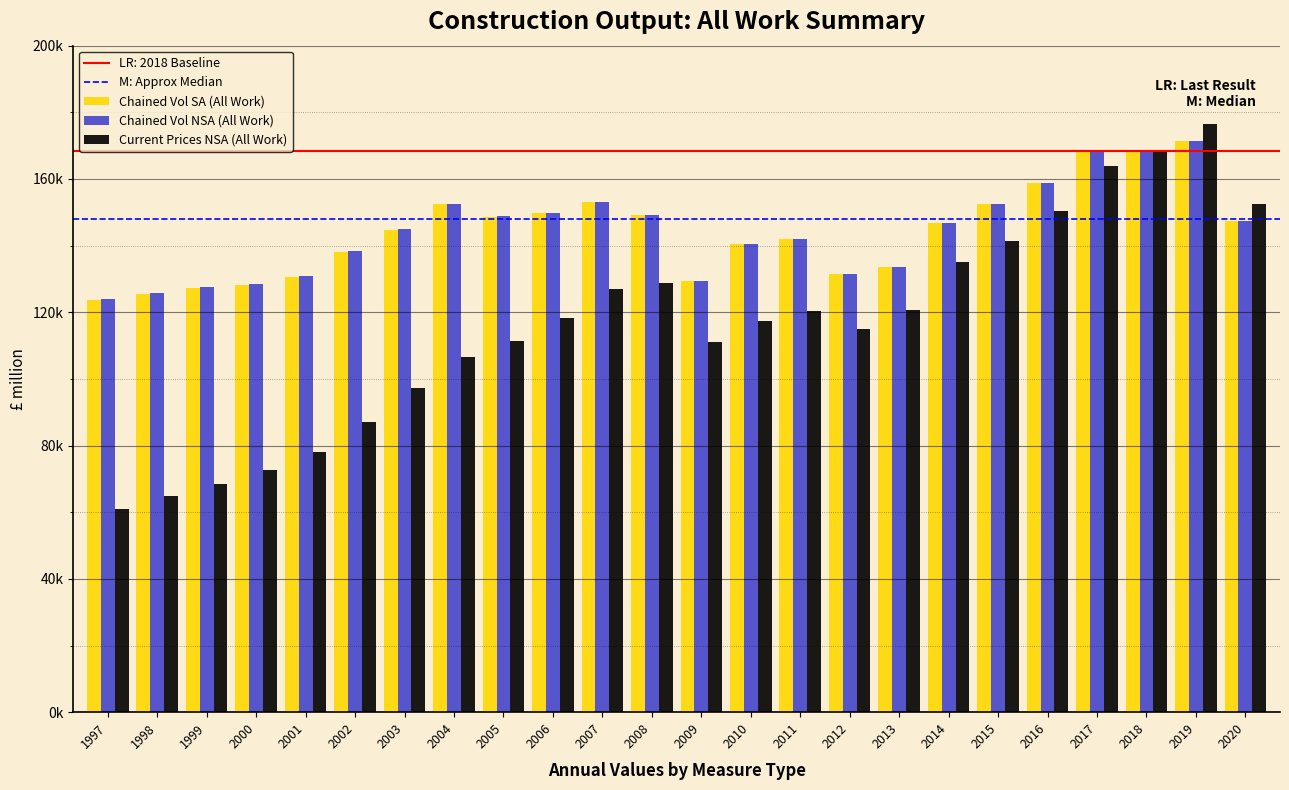

Is the value of Current Prices NSA (All Work) at 2005 greater than the value of Chained Vol SA (All Work) at 2015?

No